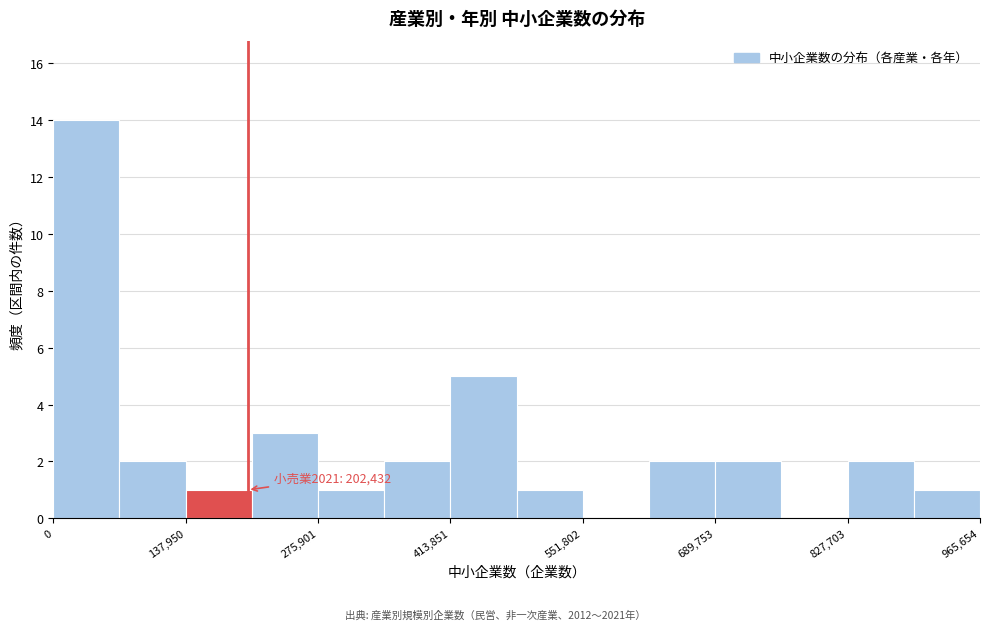

Read against the x-axis, roughly where is the centre of the tallest bar?

40000